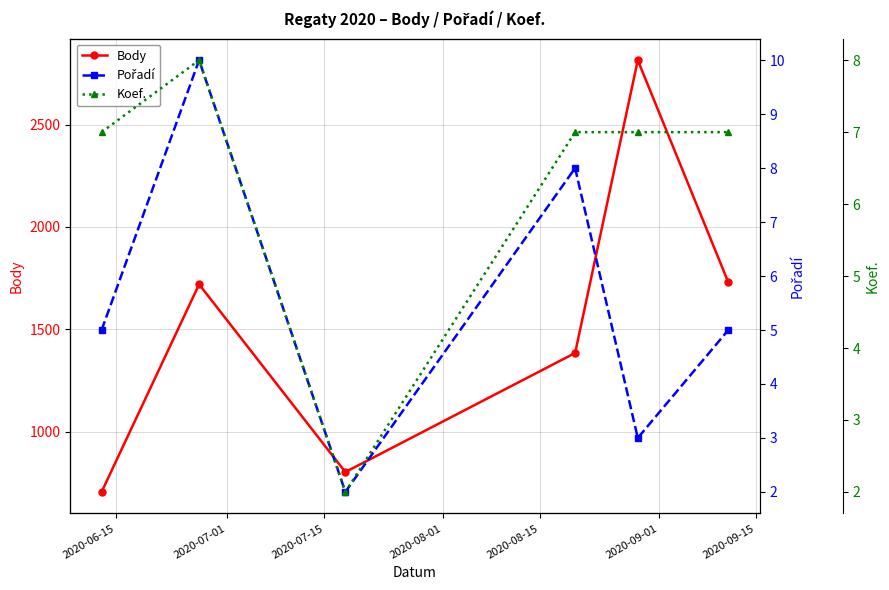

What is the value of the Body point at the 2nd from the left?

1720